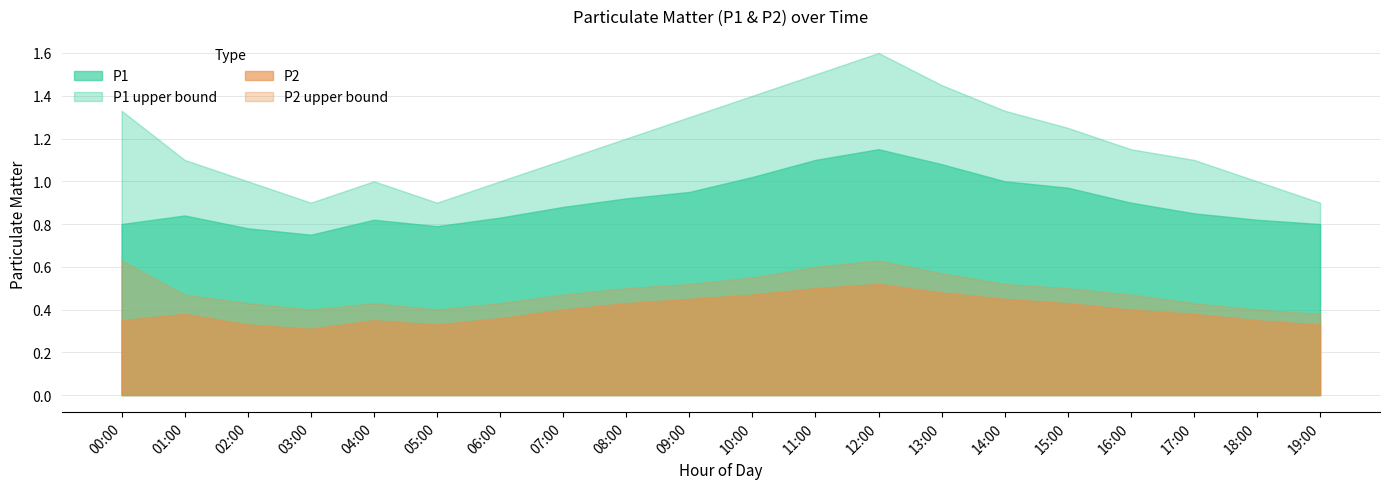

What position from the right is 10:00?

10